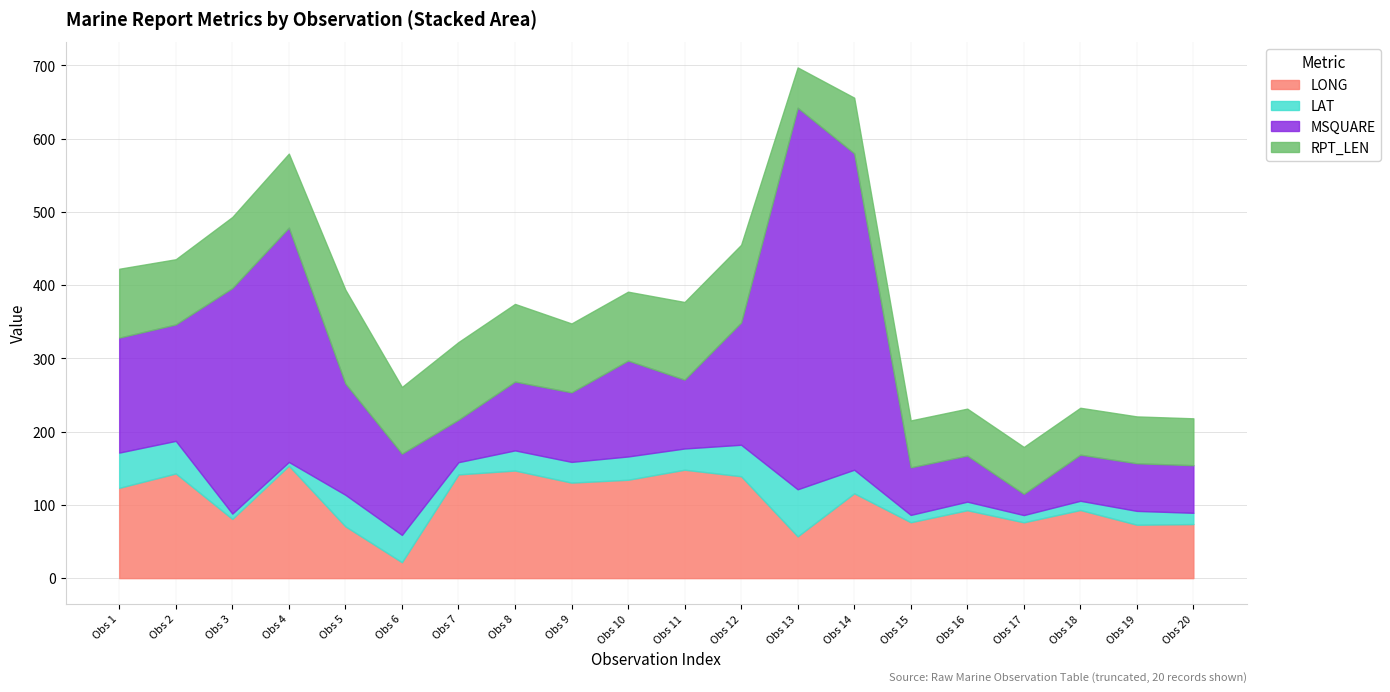

Reading left to right, extract all data points from this chart.

LONG: 123.3	142.9	80.8	153.5	70.7	21.7	141.6	146.9	130.4	134.3	148.0	139.1	57.0	115.8	76.3	92.7	76.2	93.0	72.9	73.8
LAT: 48.1	44.5	7.3	5.1	43.1	37.3	16.7	27.5	28.3	31.8	29.0	43.0	64.3	32.2	10.0	11.7	9.9	12.6	18.9	15.4
MSQUARE: 157.0	159.0	308.0	320.0	152.0	111.0	58.0	94.0	95.0	131.0	94.0	167.0	521.0	432.0	65.0	63.0	29.0	63.0	65.0	65.0
RPT_LEN: 94.0	89.0	97.0	101.0	128.0	91.0	106.0	106.0	94.0	94.0	106.0	106.0	55.0	76.0	64.0	64.0	64.0	64.0	64.0	64.0